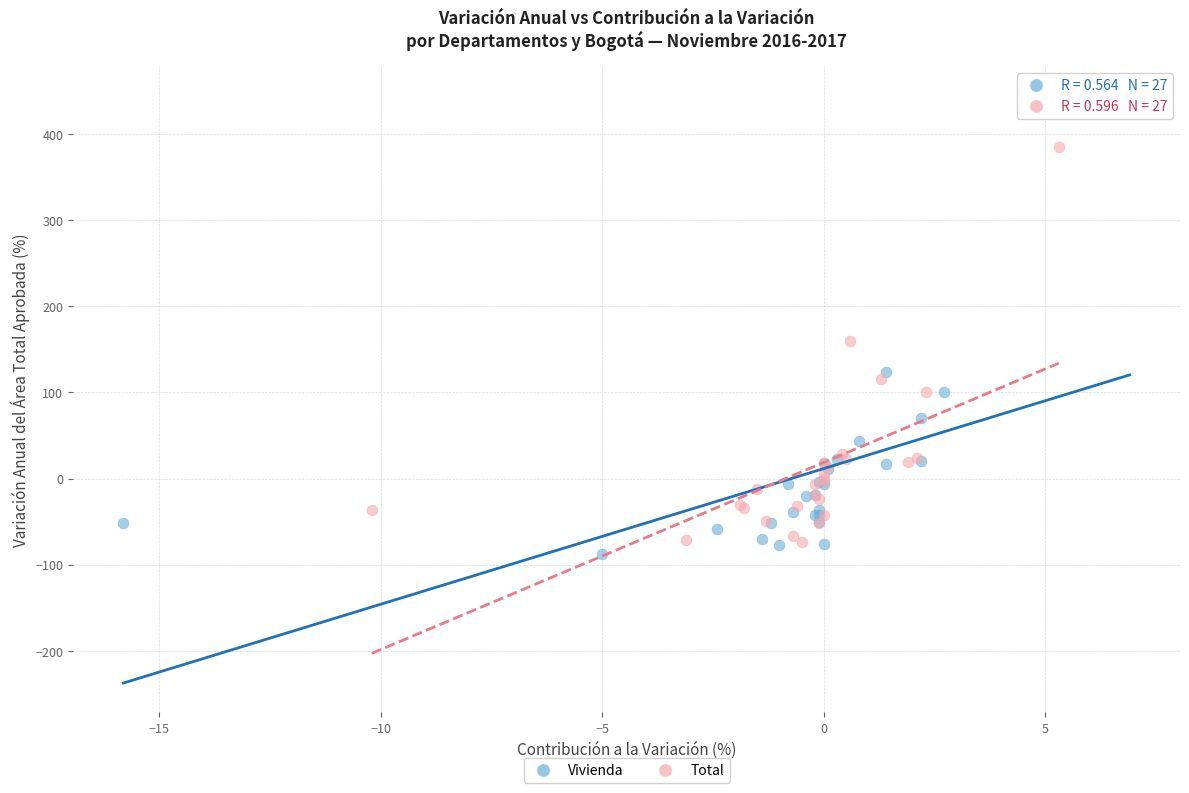

Which series reaches the maximum Y coordinate?

Vivienda